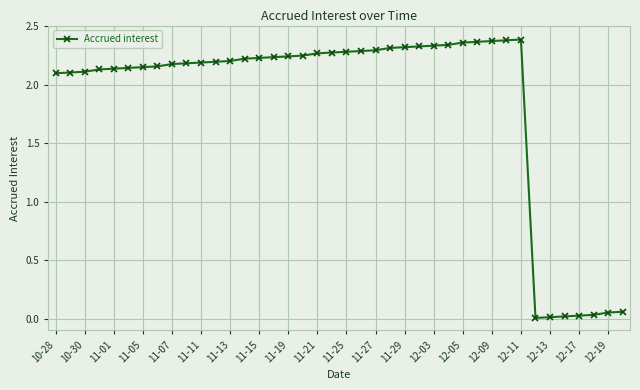

What is the sum of all values?

74.3